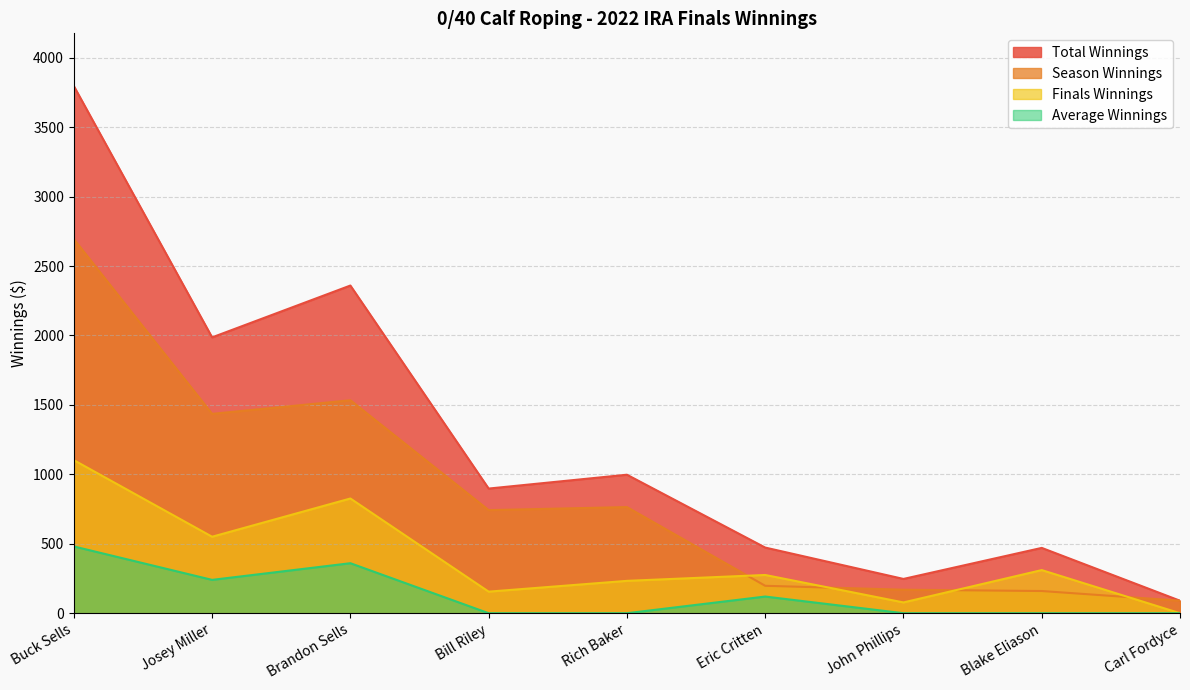

In Finals Winnings, how many points are higher than both neighbors (excluding endpoints)?

3